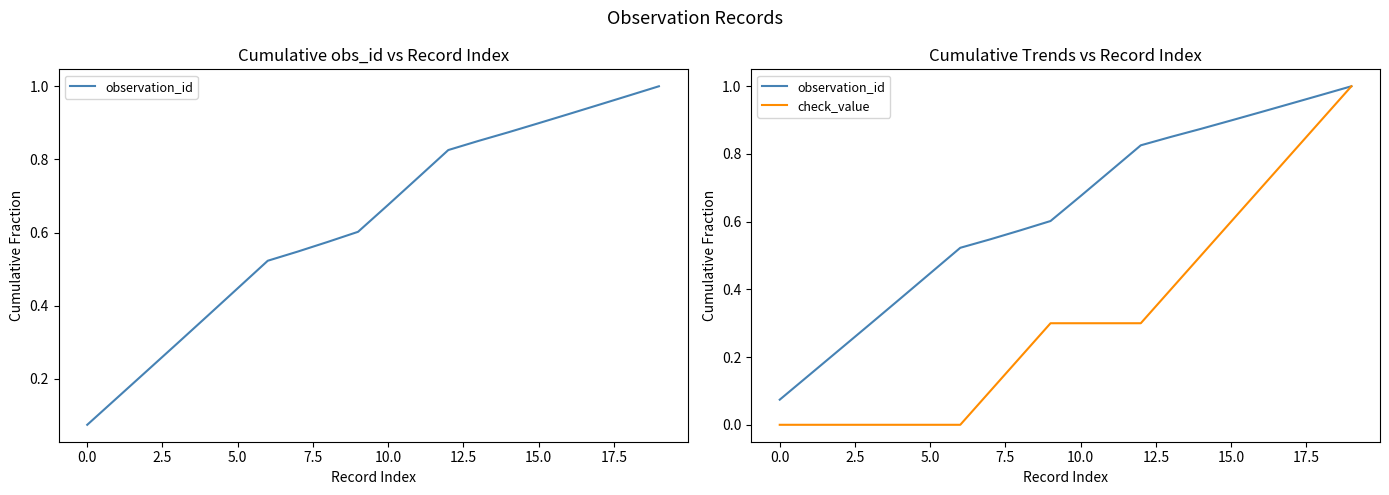

Which series has the largest total across all categories?

observation_id